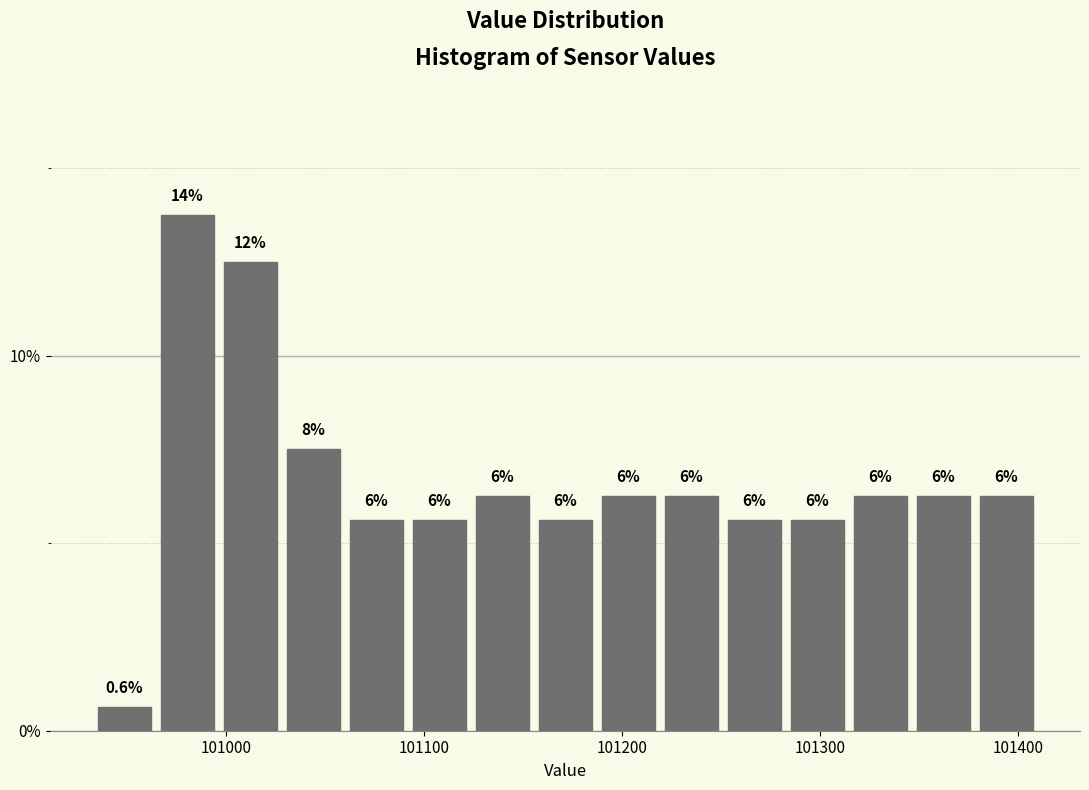

Around what value on the x-axis is the tallest bar? Give the approximate position of its centre, as read against the axis.

100980